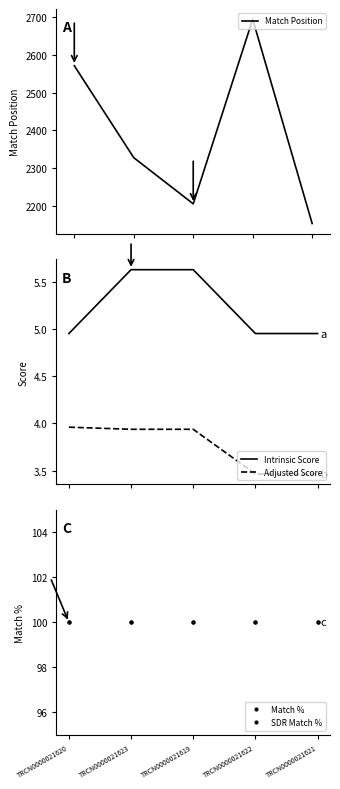

What is the sum of the Intrinsic Score values at TRCN0000021620 and TRCN0000021623?

10.6